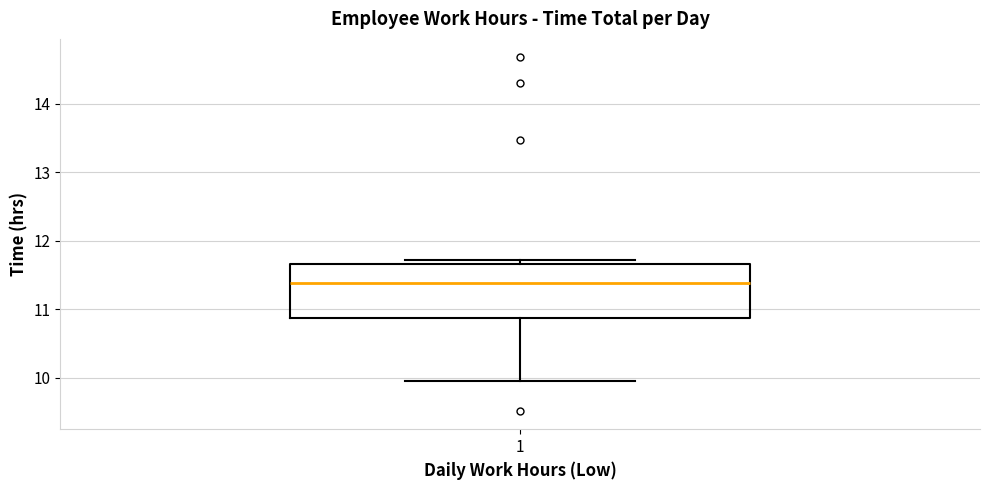

Where is the lower edge of the box at x = 1 on the y-axis? The values are not printed on the chart, so give them approximately, as read against the axis.

10.9